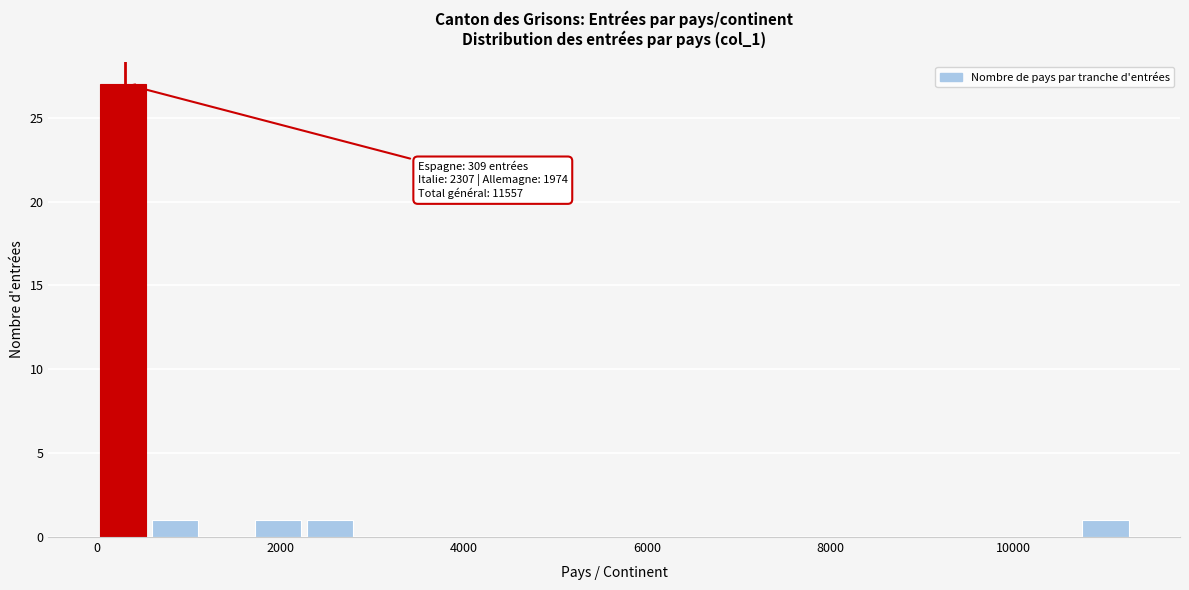

Read against the x-axis, roughly where is the centre of the tallest bar?

200